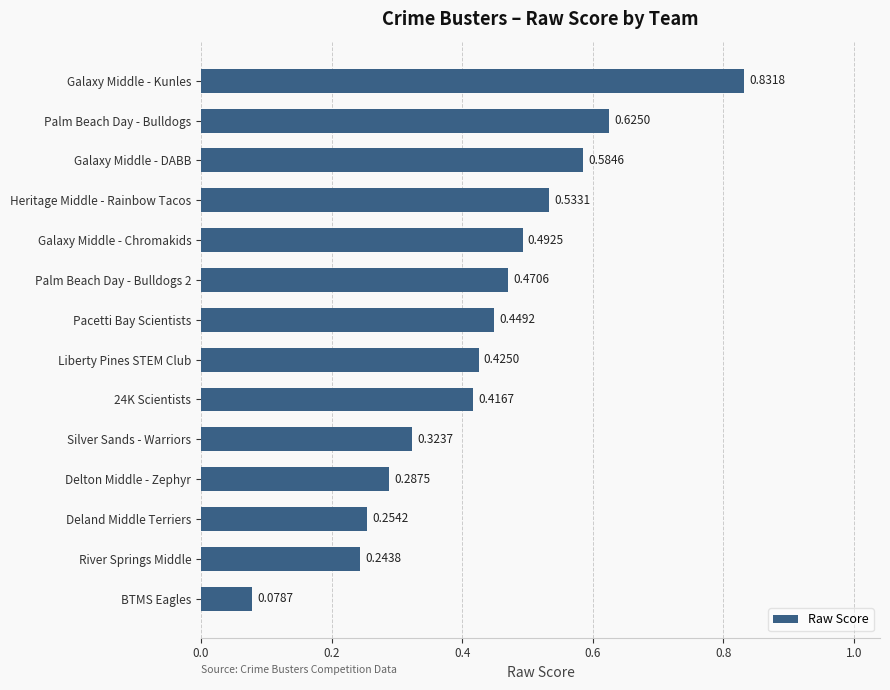

Rank the categories by value from lowest to highest.

BTMS Eagles, River Springs Middle, Deland Middle Terriers, Delton Middle - Zephyr, Silver Sands - Warriors, 24K Scientists, Liberty Pines STEM Club, Pacetti Bay Scientists, Palm Beach Day - Bulldogs 2, Galaxy Middle - Chromakids, Heritage Middle - Rainbow Tacos, Galaxy Middle - DABB, Palm Beach Day - Bulldogs, Galaxy Middle - Kunles